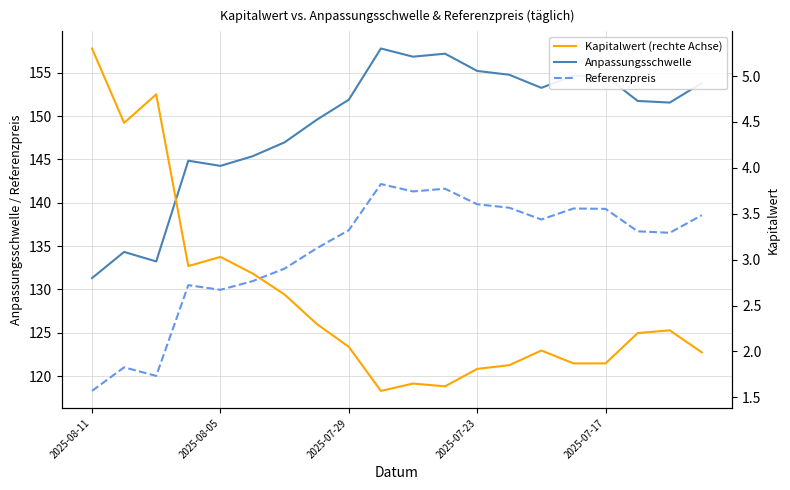

What are all the series names shown in the legend?

Anpassungsschwelle, Referenzpreis, Kapitalwert